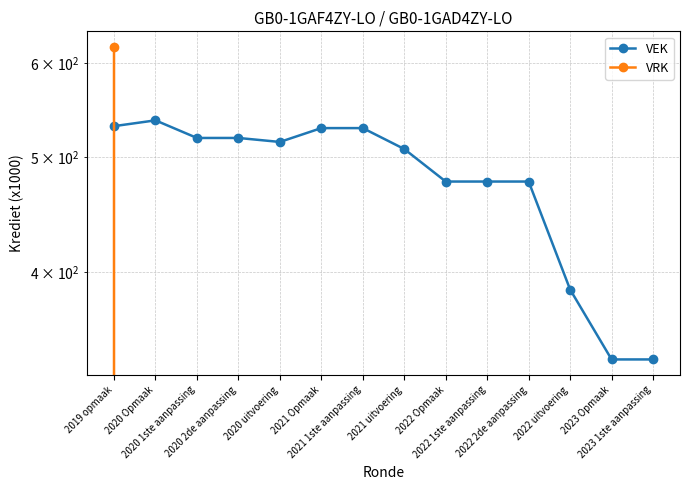

Is it true that VEK equals 338 at 2023 Opmaak?

True